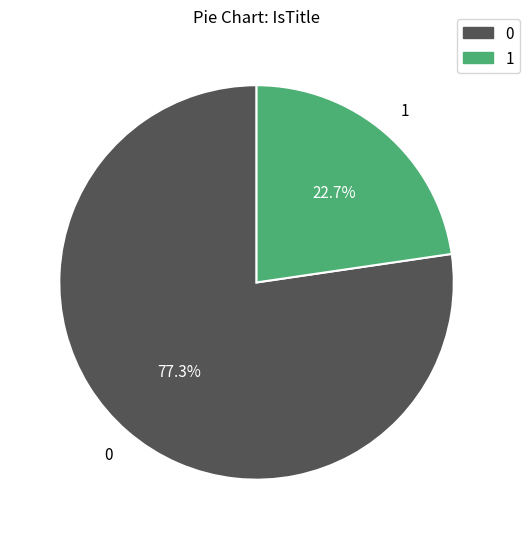

What is the largest slice in the pie chart?

0